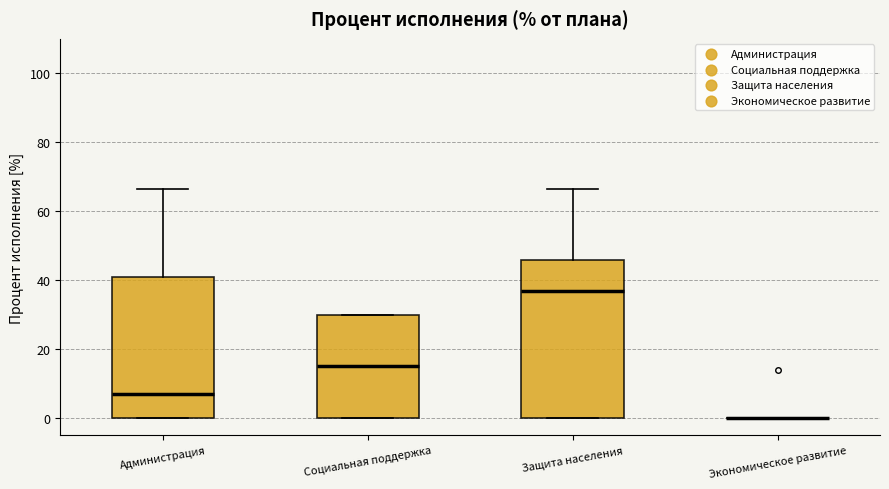

Which box is the tallest, from its lower edge to its upper edge?

Защита населения